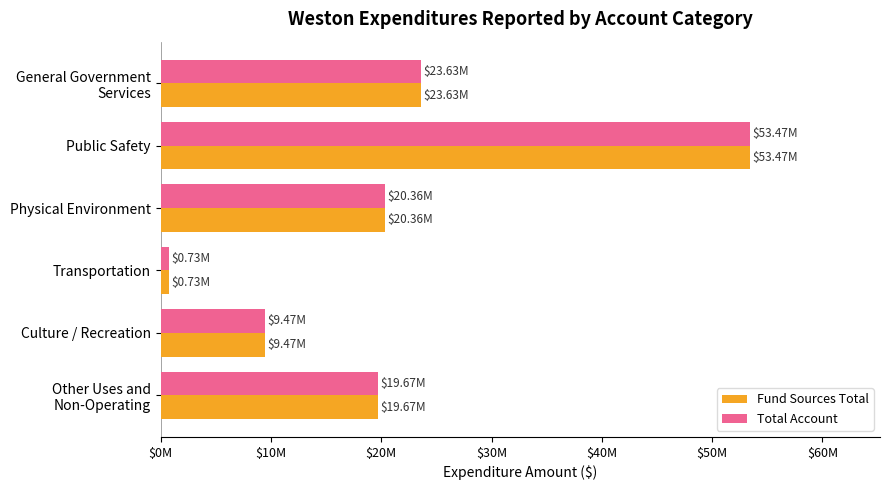

At how many categories does at least one series exceed 50095524?

1